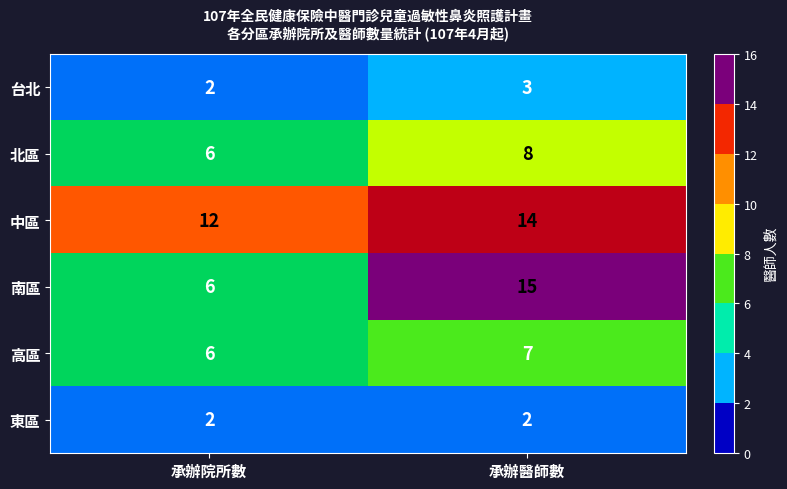

Which series has the largest total across all categories?

中區